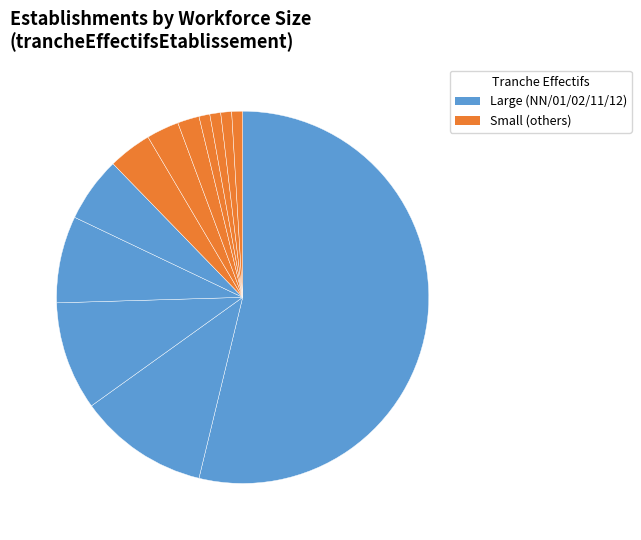

How many slices are in this pie chart?

12